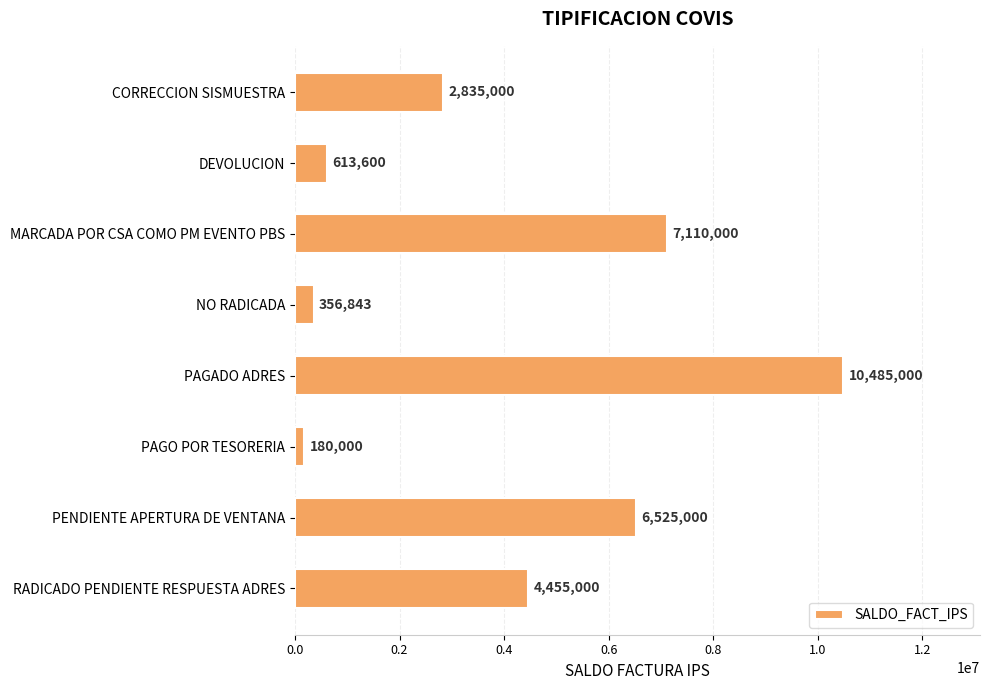

Reading top to bottom, what are all the values shown in this chart?

CORRECCION SISMUESTRA=2835000	DEVOLUCION=613600	MARCADA POR CSA COMO PM EVENTO PBS=7110000	NO RADICADA=356843	PAGADO ADRES=10485000	PAGO POR TESORERIA=180000	PENDIENTE APERTURA DE VENTANA=6525000	RADICADO PENDIENTE RESPUESTA ADRES=4455000